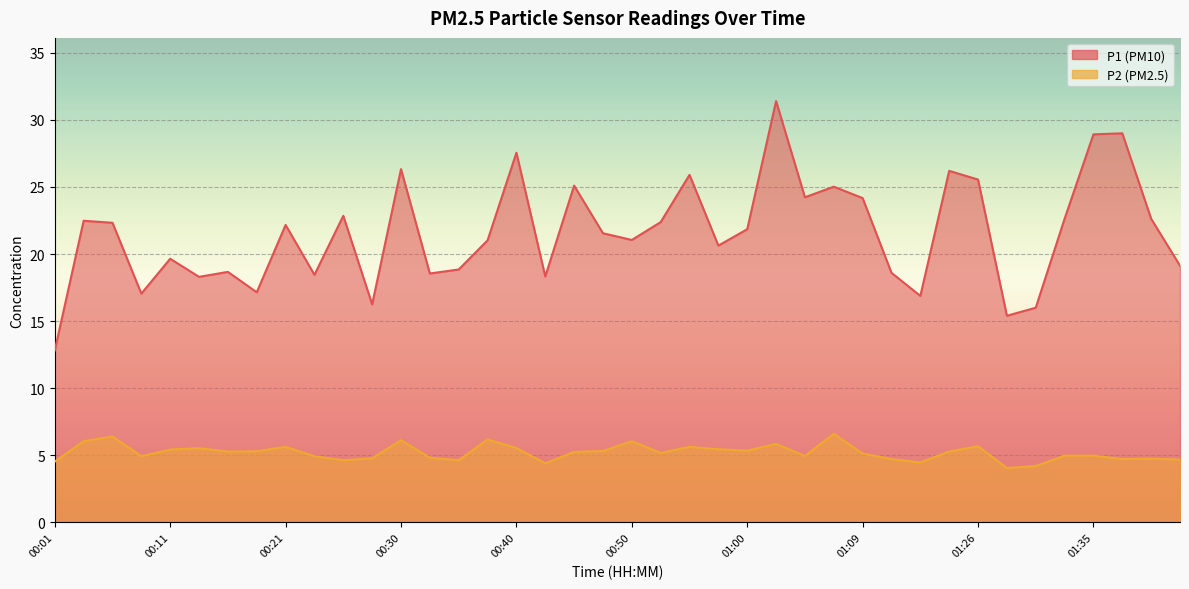

What is the average value of the P1 series?

21.6